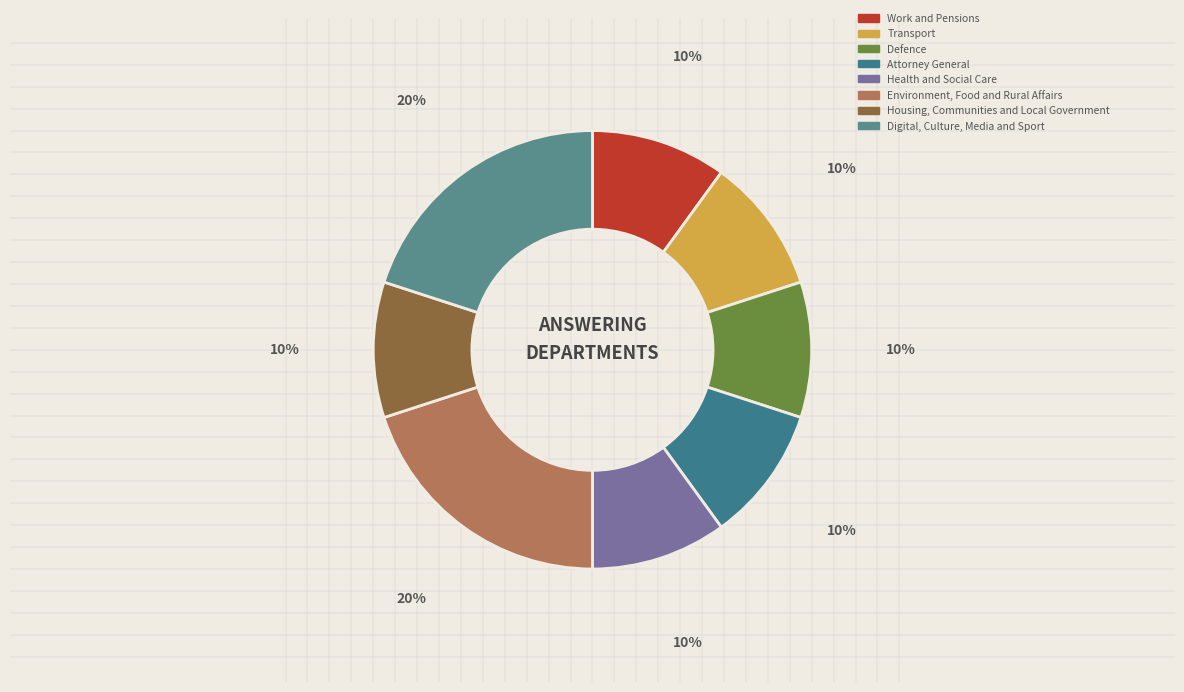

To the nearest percent, what portion does Attorney General represent?

10%